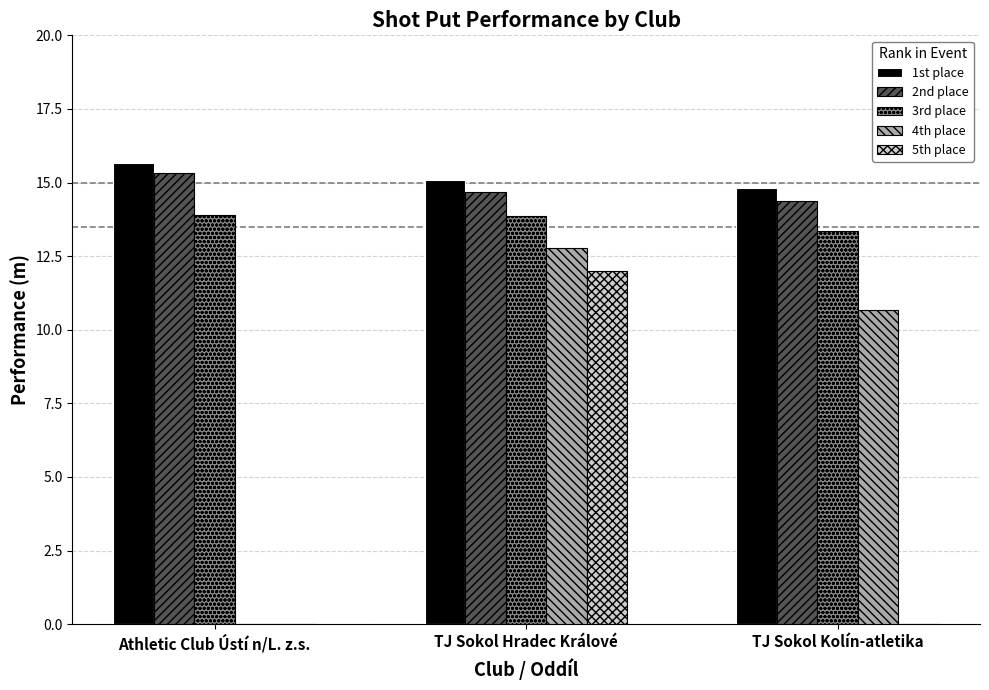

Read the 1st place value at TJ Sokol Hradec Králové.

15.1